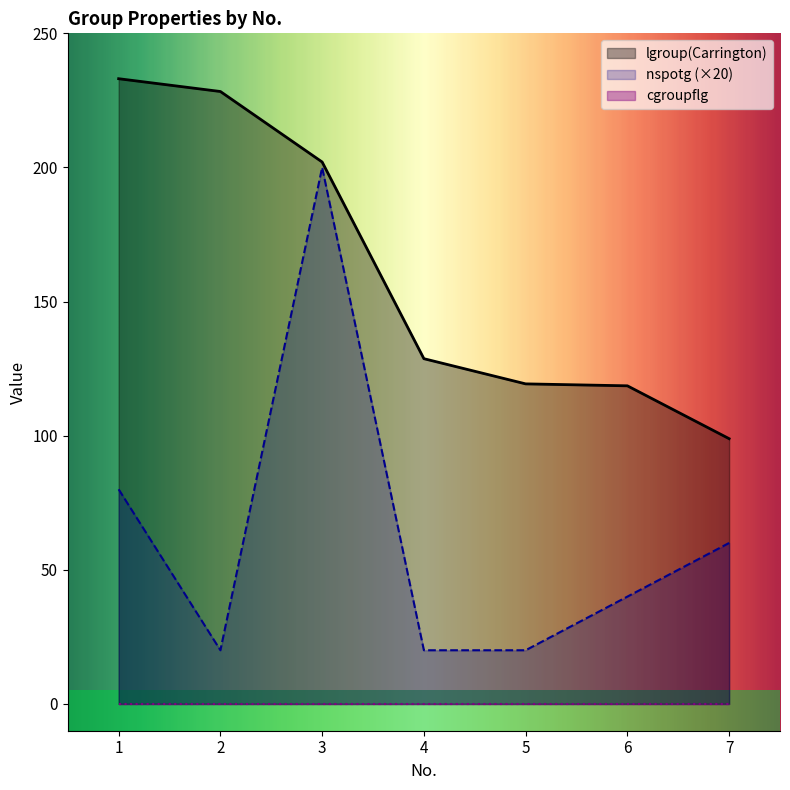

Is it true that lgroup(Carrington) equals 228.3 at 2?

True